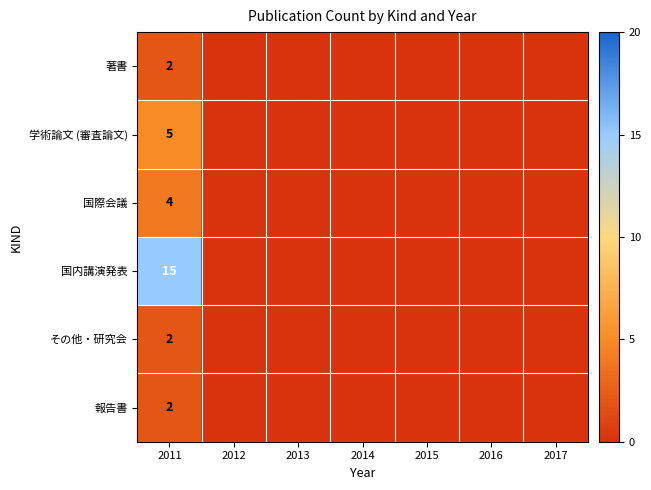

The 国際会議 series shows 4 at 2011. True or false?

True